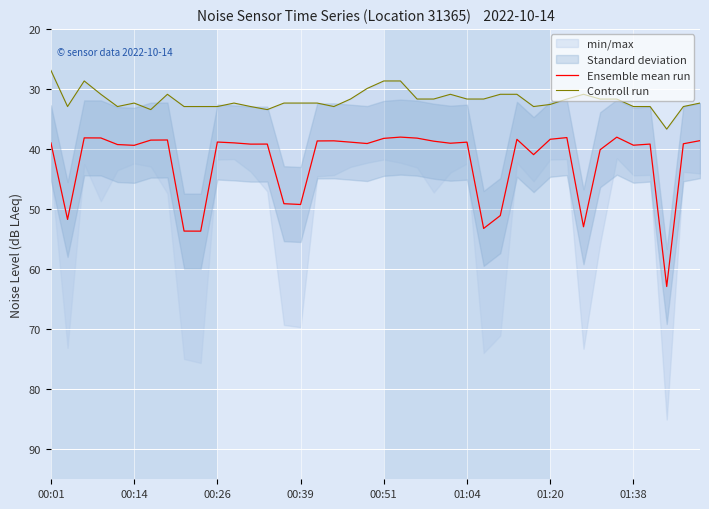

How many lines are shown in the chart?

2